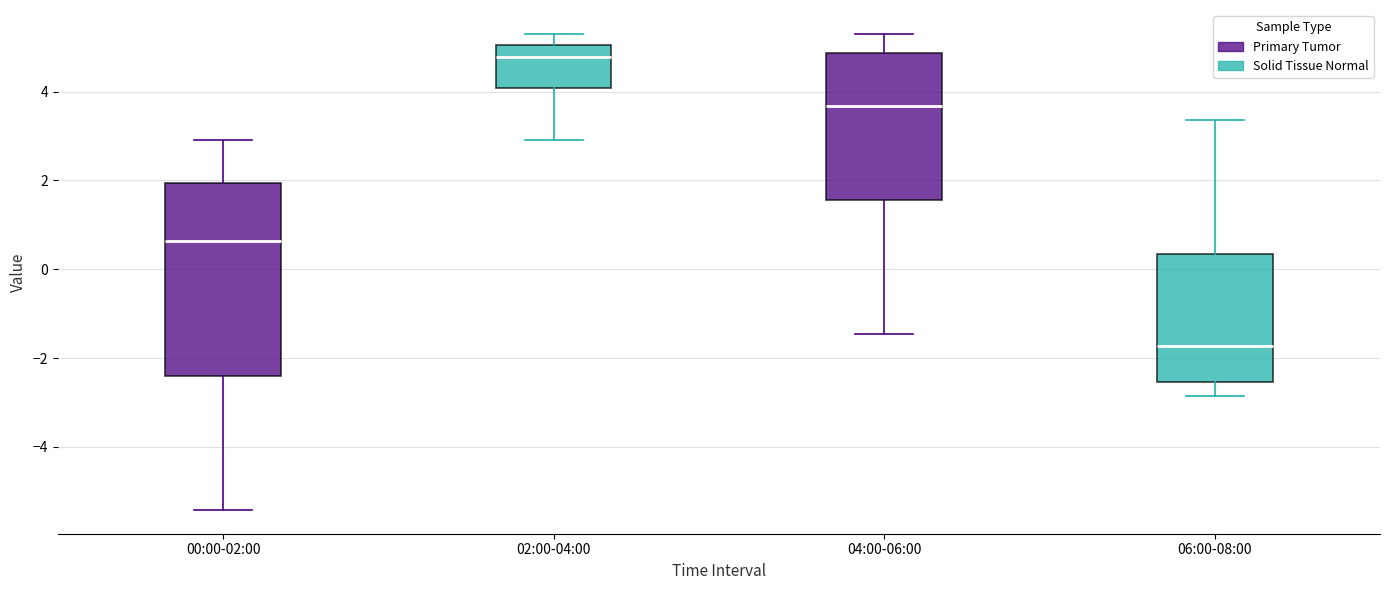

Which box has the lowest median line?

06:00-08:00